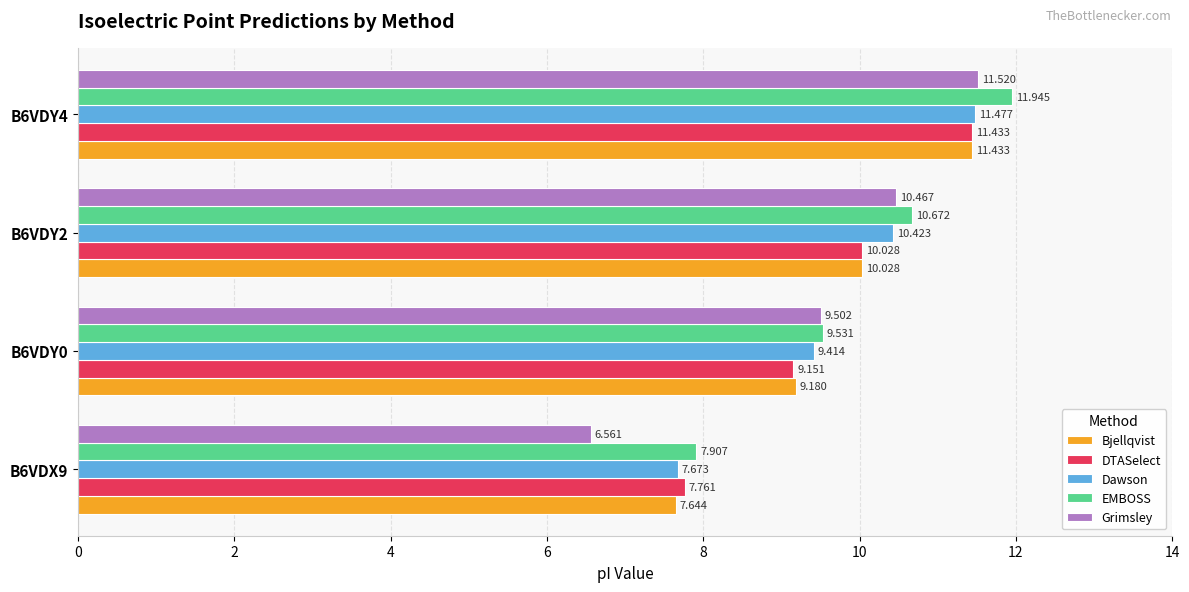

Which series has the widest spread of values?

Grimsley